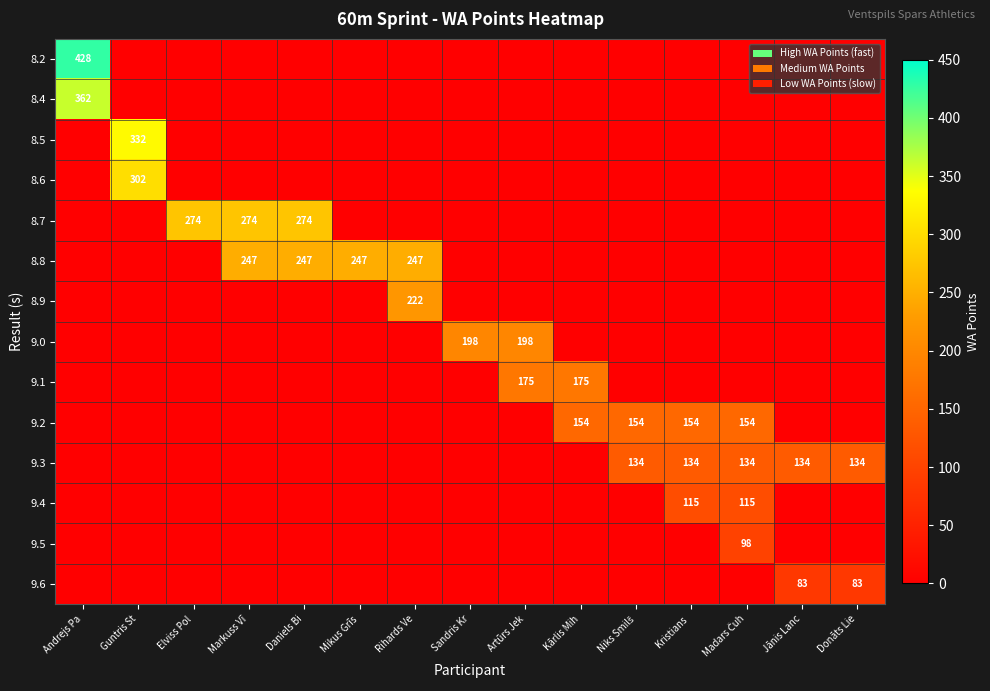

How many distinct data groups are displayed?

14